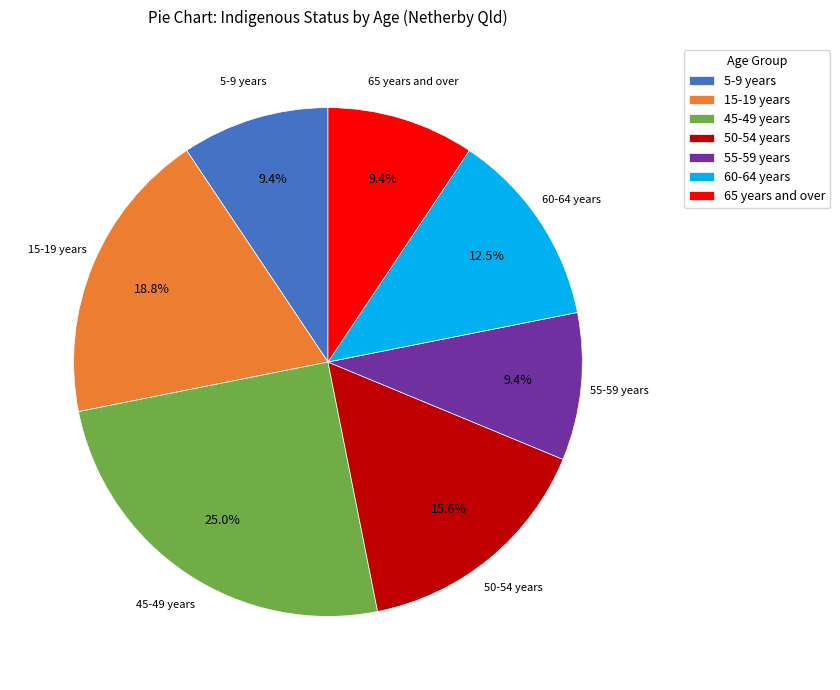

To the nearest percent, what is the average slice percentage?

14%